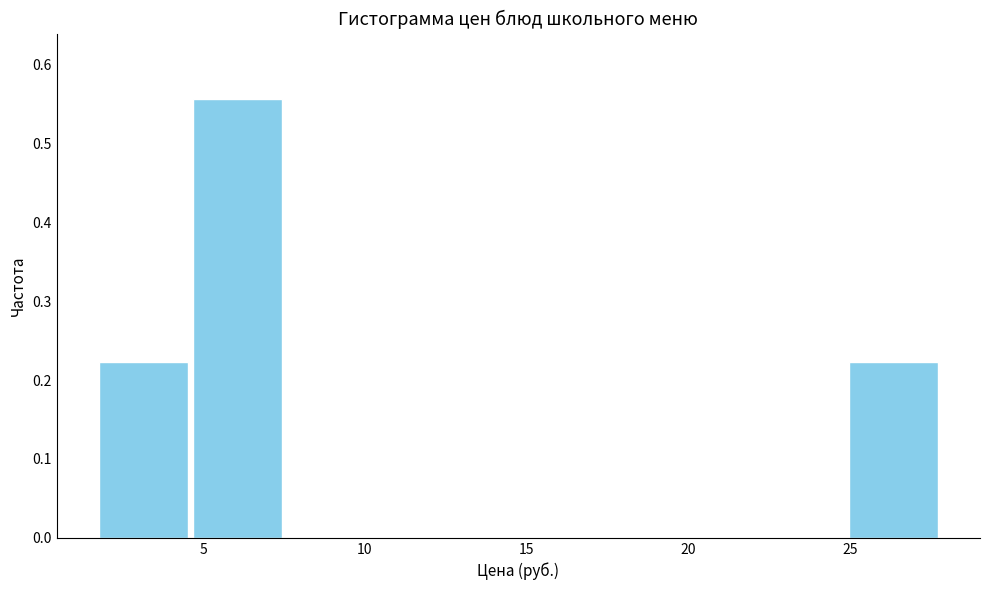

Which range on the x-axis has the tallest bar?

4.6 to 7.5